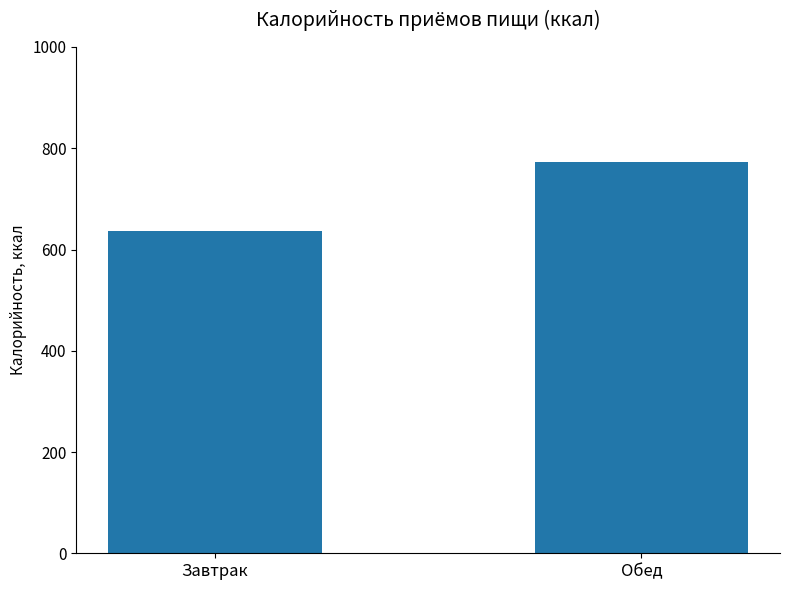

What is the change in value from Завтрак to Обед?

+136.8